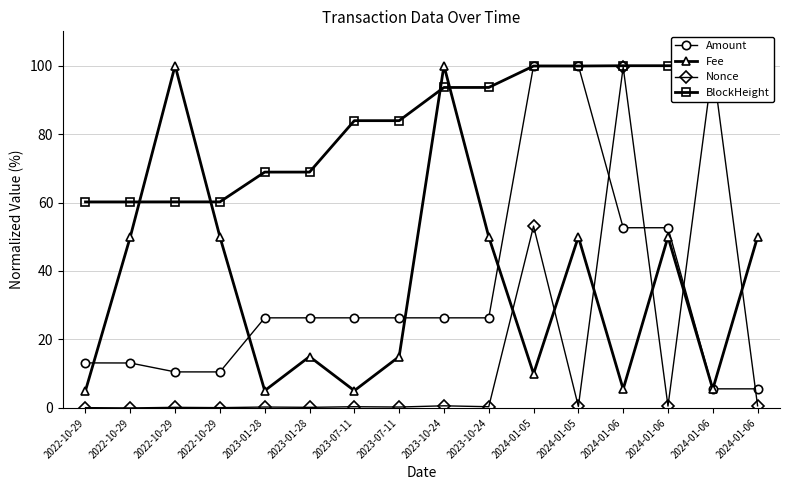

List the series in order of their peak value, highest first.

Amount, Fee, Nonce, BlockHeight